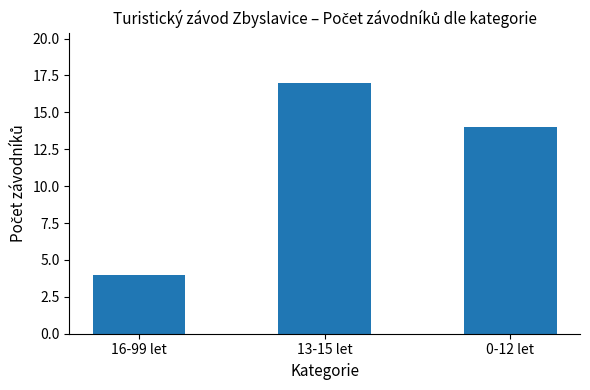

What is the greatest value displayed?

17